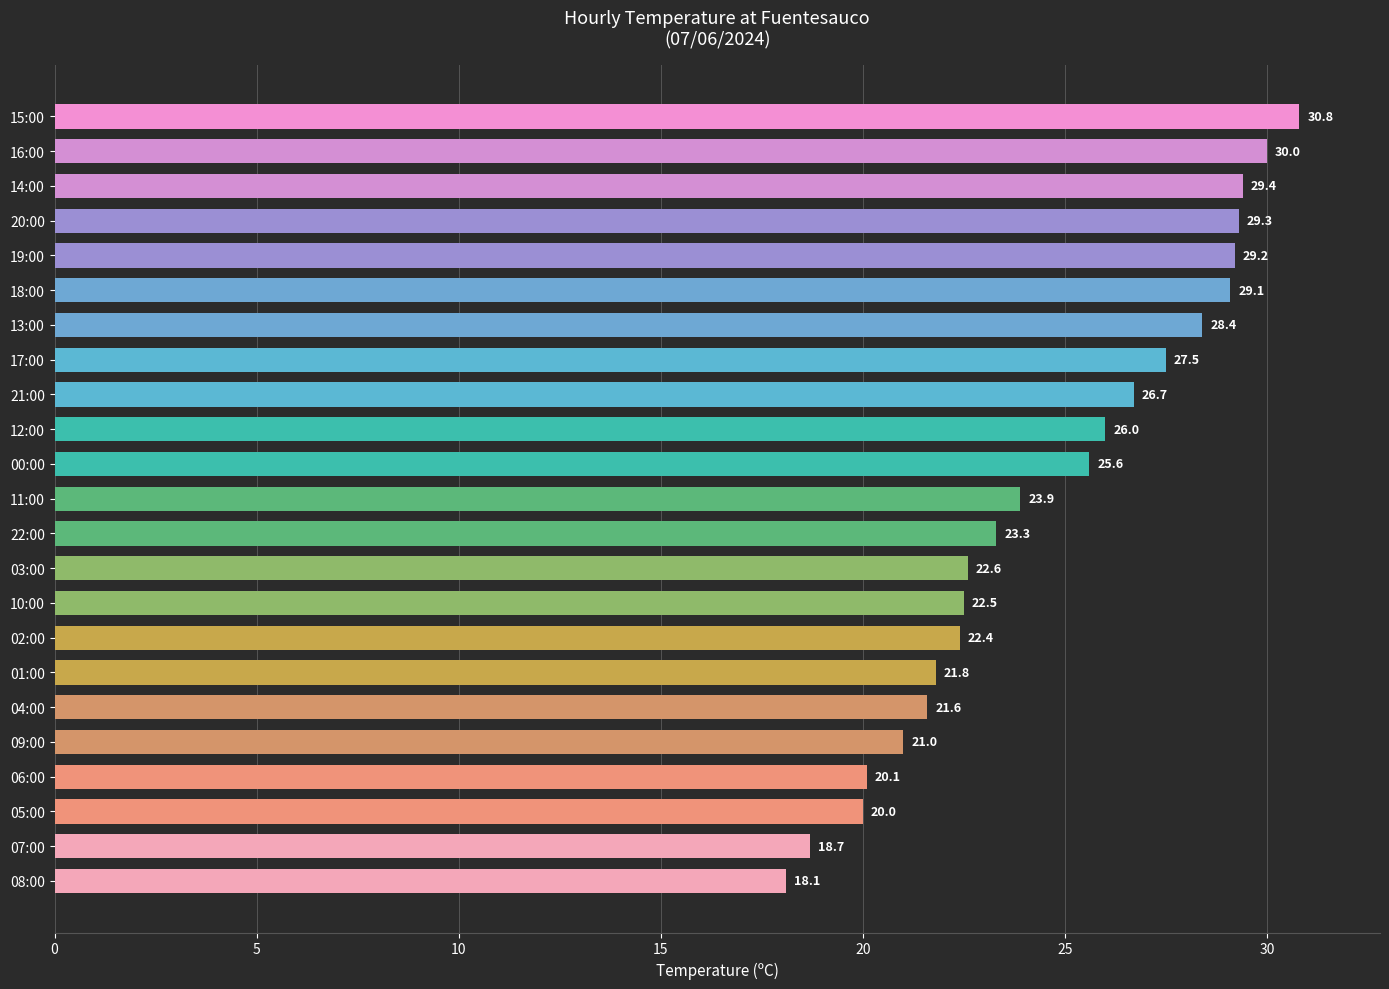

Reading bottom to top, list all the values displayed in this chart.

18.1	18.7	20.0	20.1	21.0	21.6	21.8	22.4	22.5	22.6	23.3	23.9	25.6	26.0	26.7	27.5	28.4	29.1	29.2	29.3	29.4	30.0	30.8